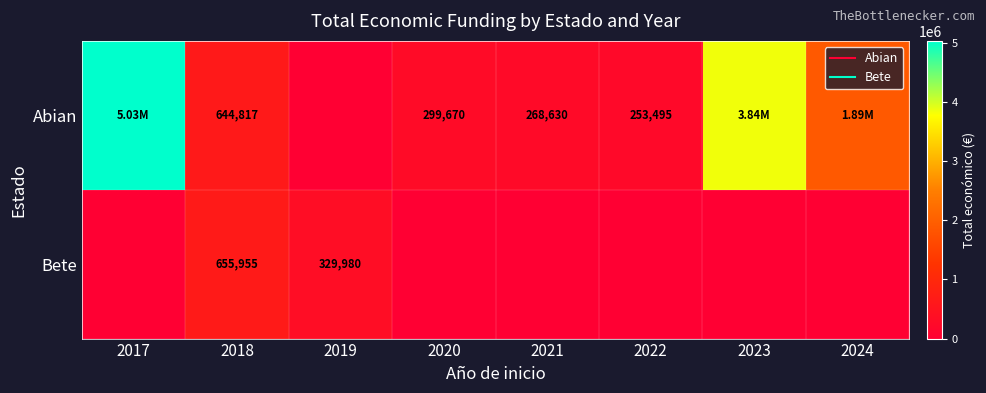

Is it true that Bete equals -264542 at 2020?

False